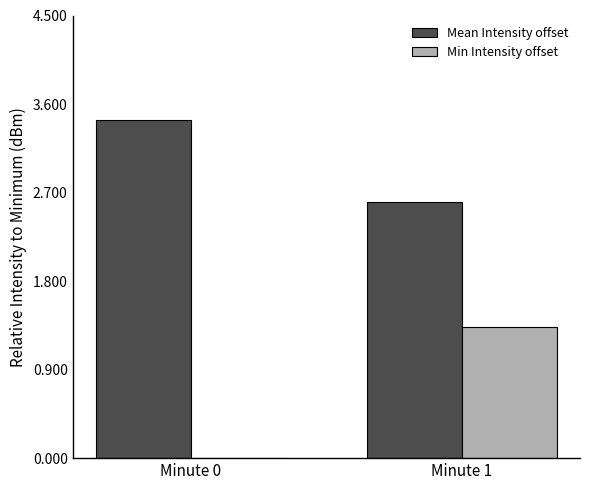

Does the chart contain stacked bars?

No